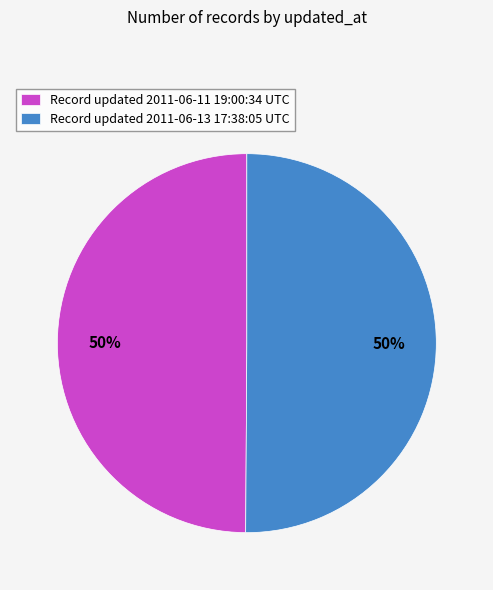

Approximately how many times larger is the value at Record updated 2011-06-13 17:38:05 UTC compared to Record updated 2011-06-11 19:00:34 UTC?

1.0